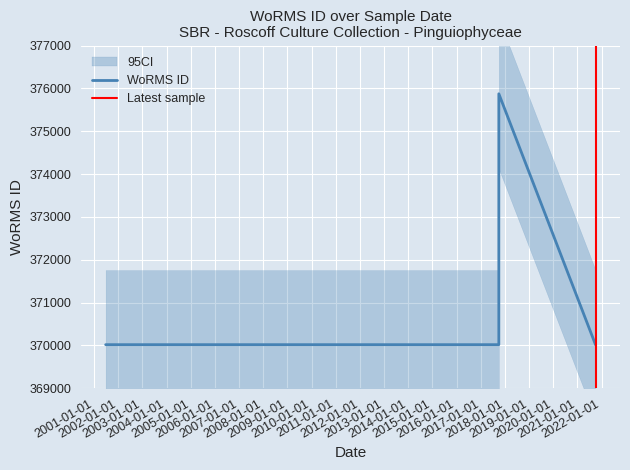

What is the sum of all values?

1485931